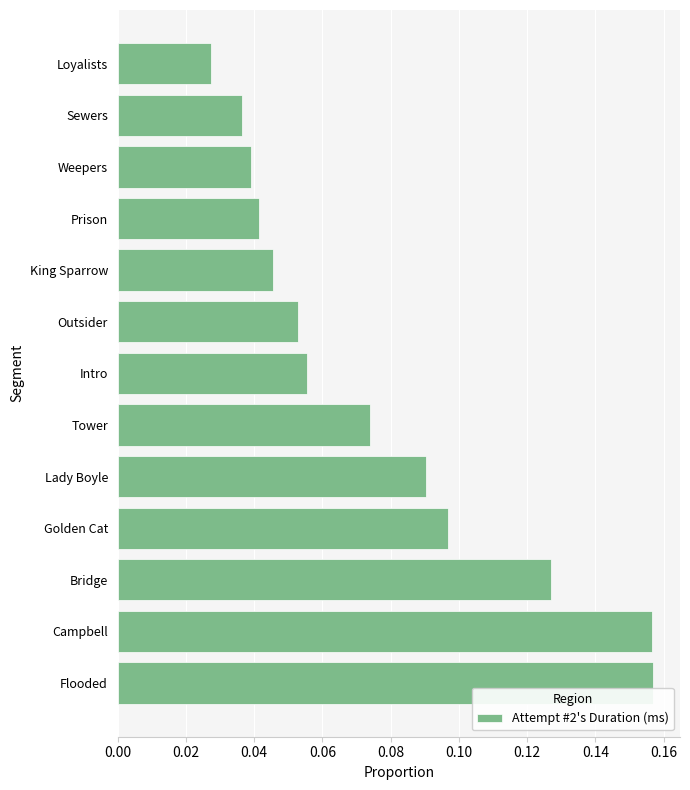

At which label is the value closest to 0?

Loyalists